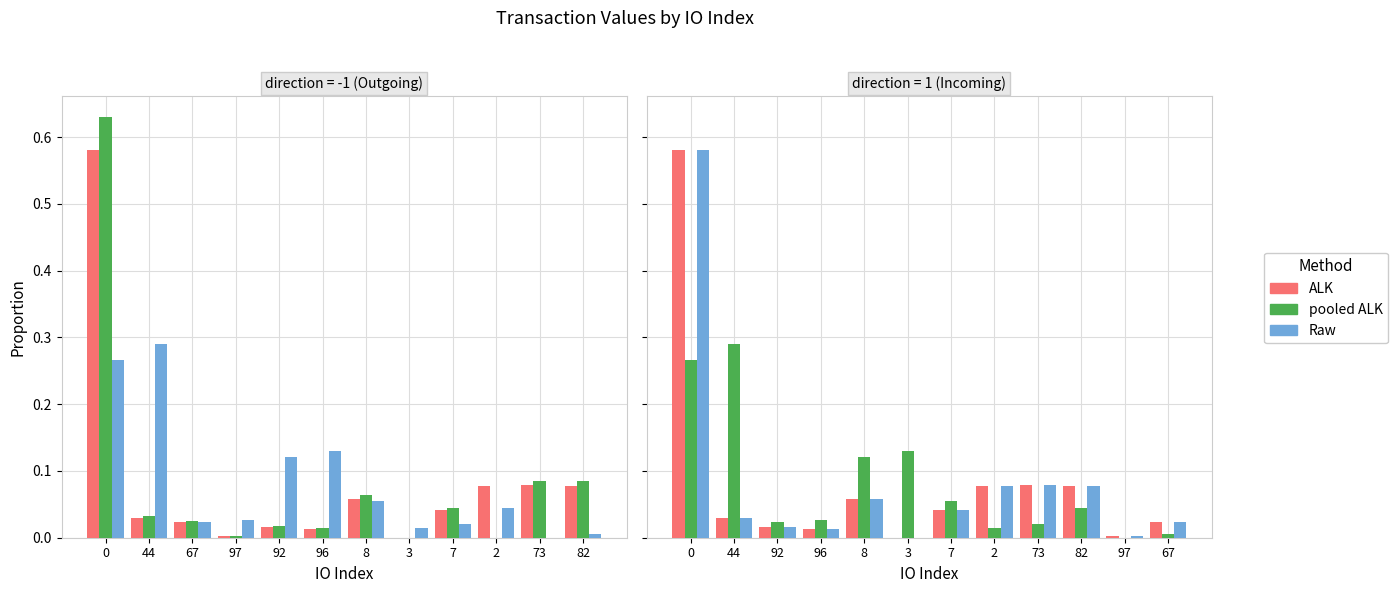

The value of pooled ALK at 44 is 0.2. True or false?

False